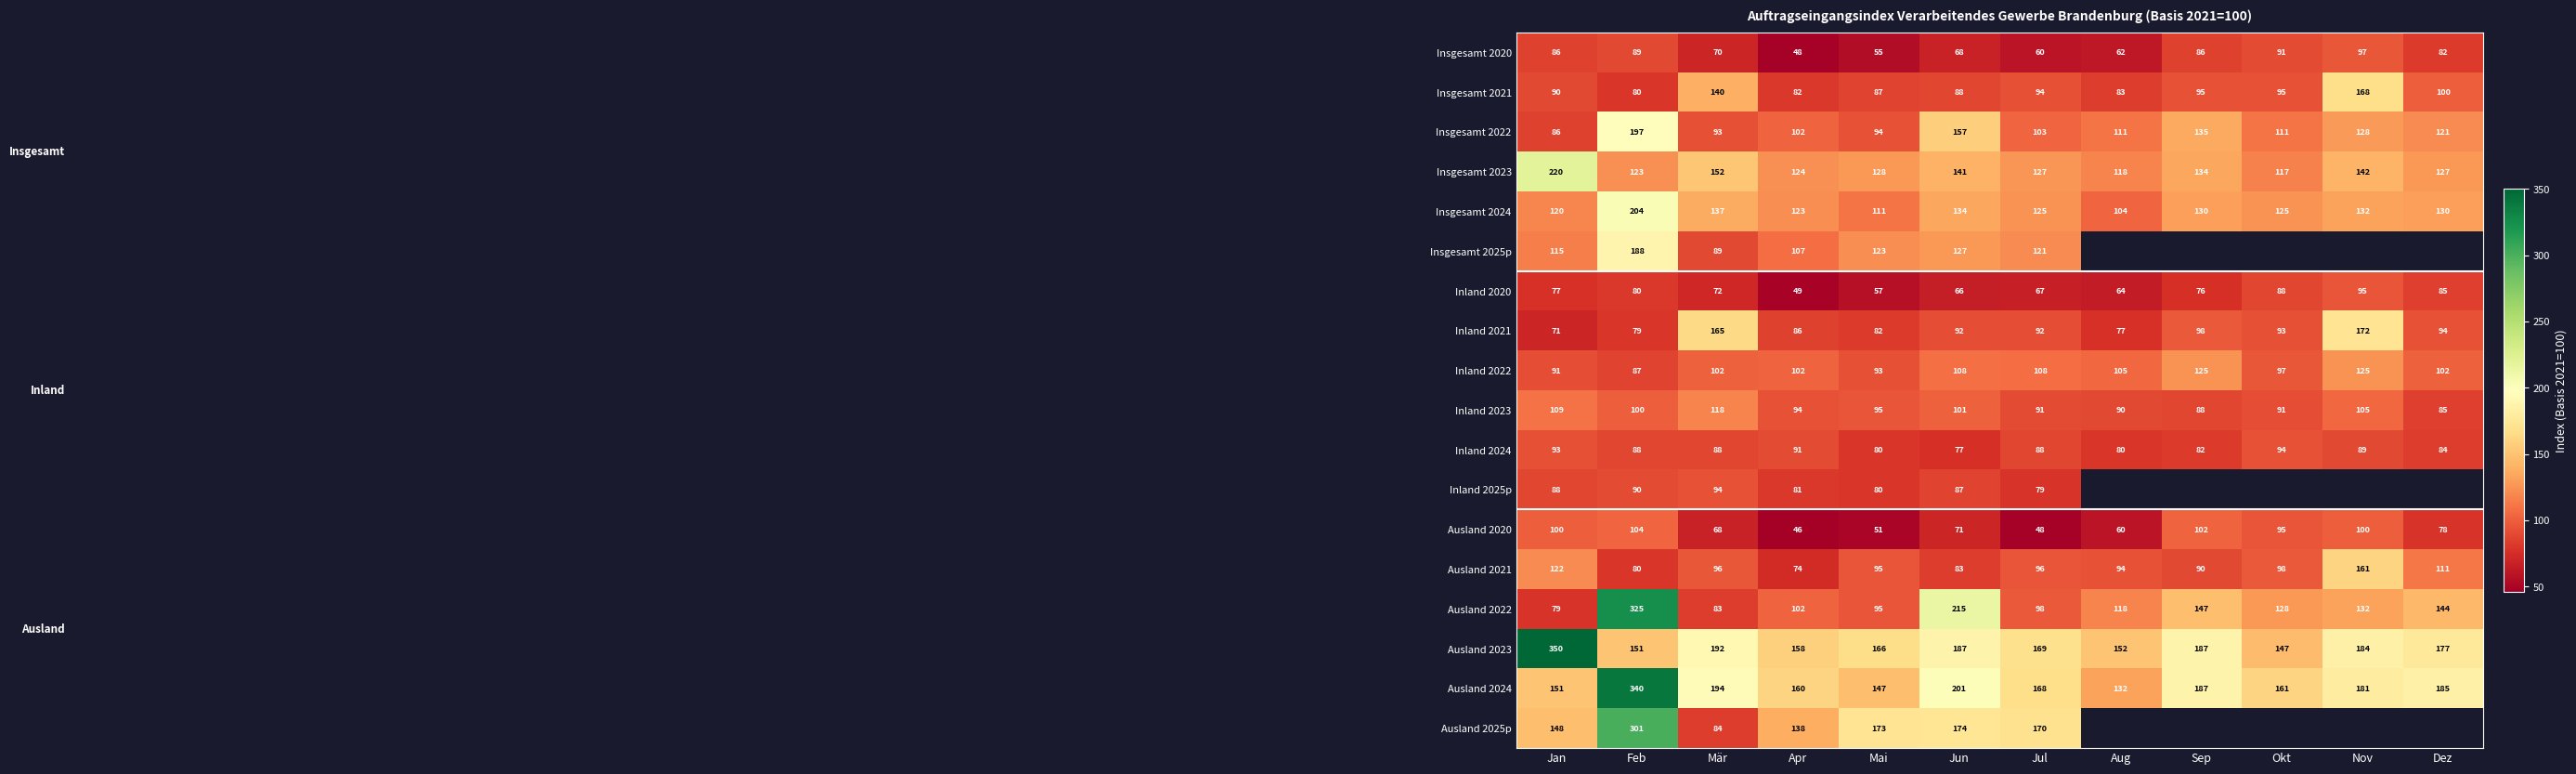

What is the spread (max minus min) of values at Dez?

106.5